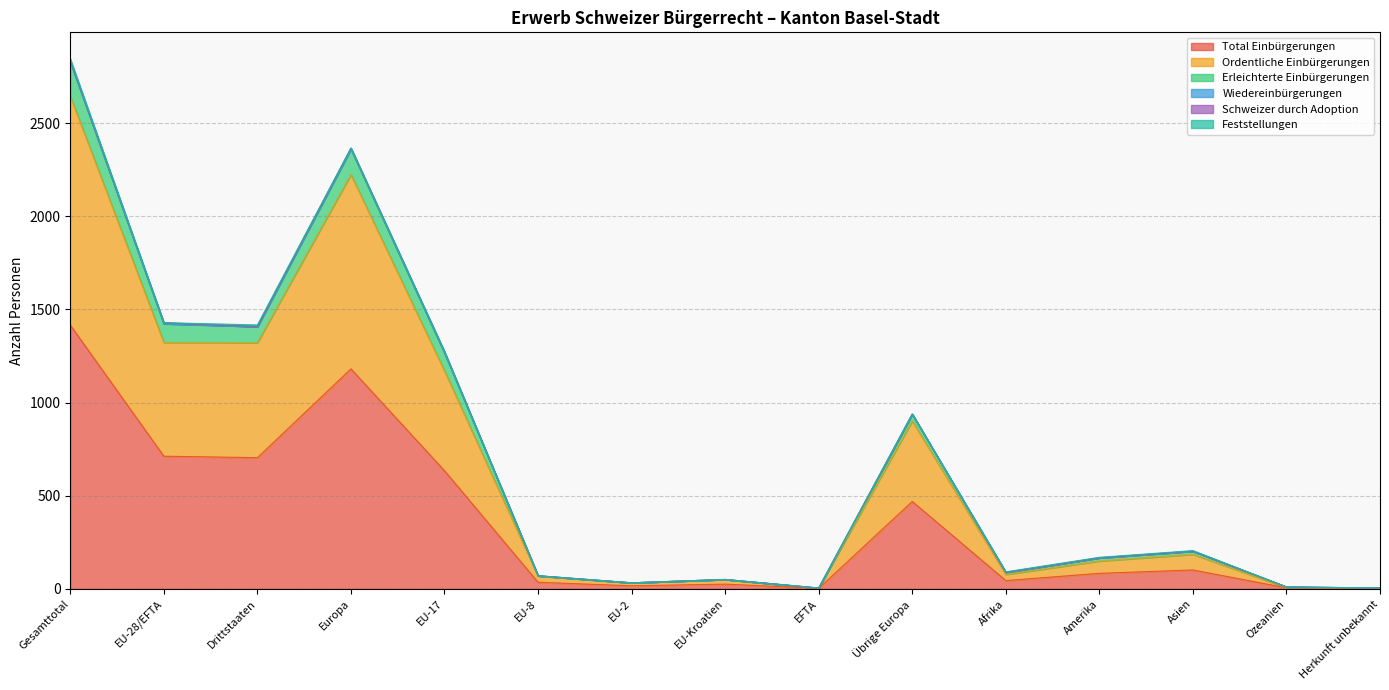

At which label does Total Einbürgerungen reach its peak?

Gesamttotal